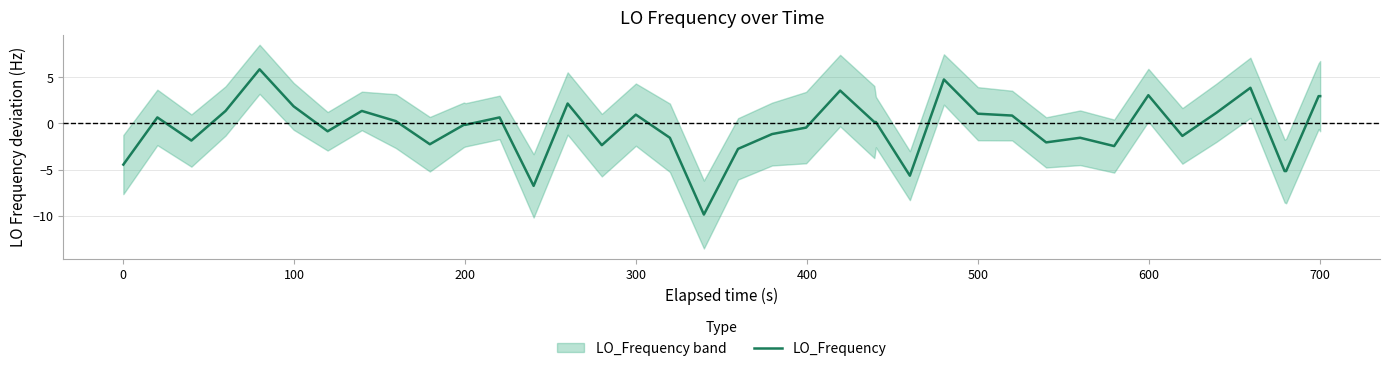

How many negative values are there?

20